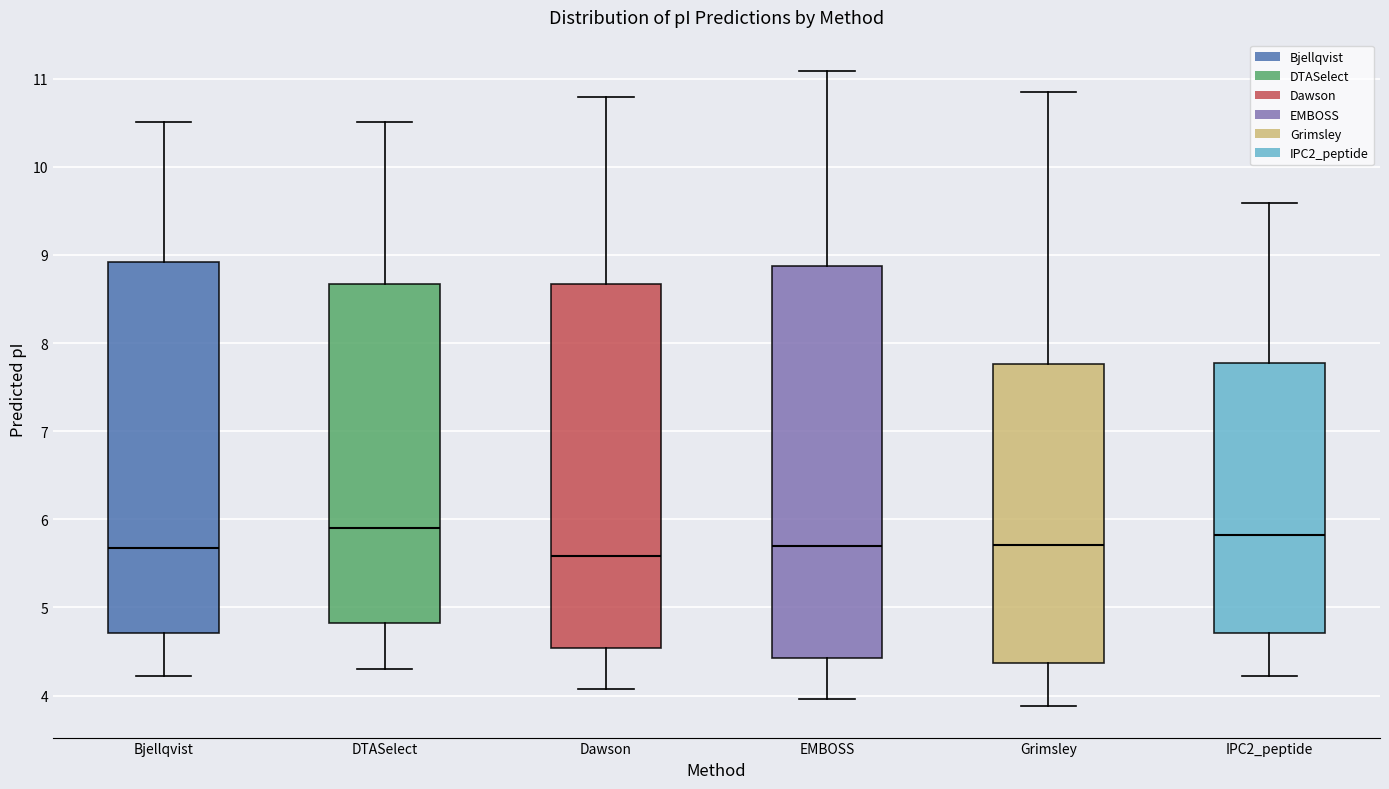

Which box is the tallest, from its lower edge to its upper edge?

EMBOSS